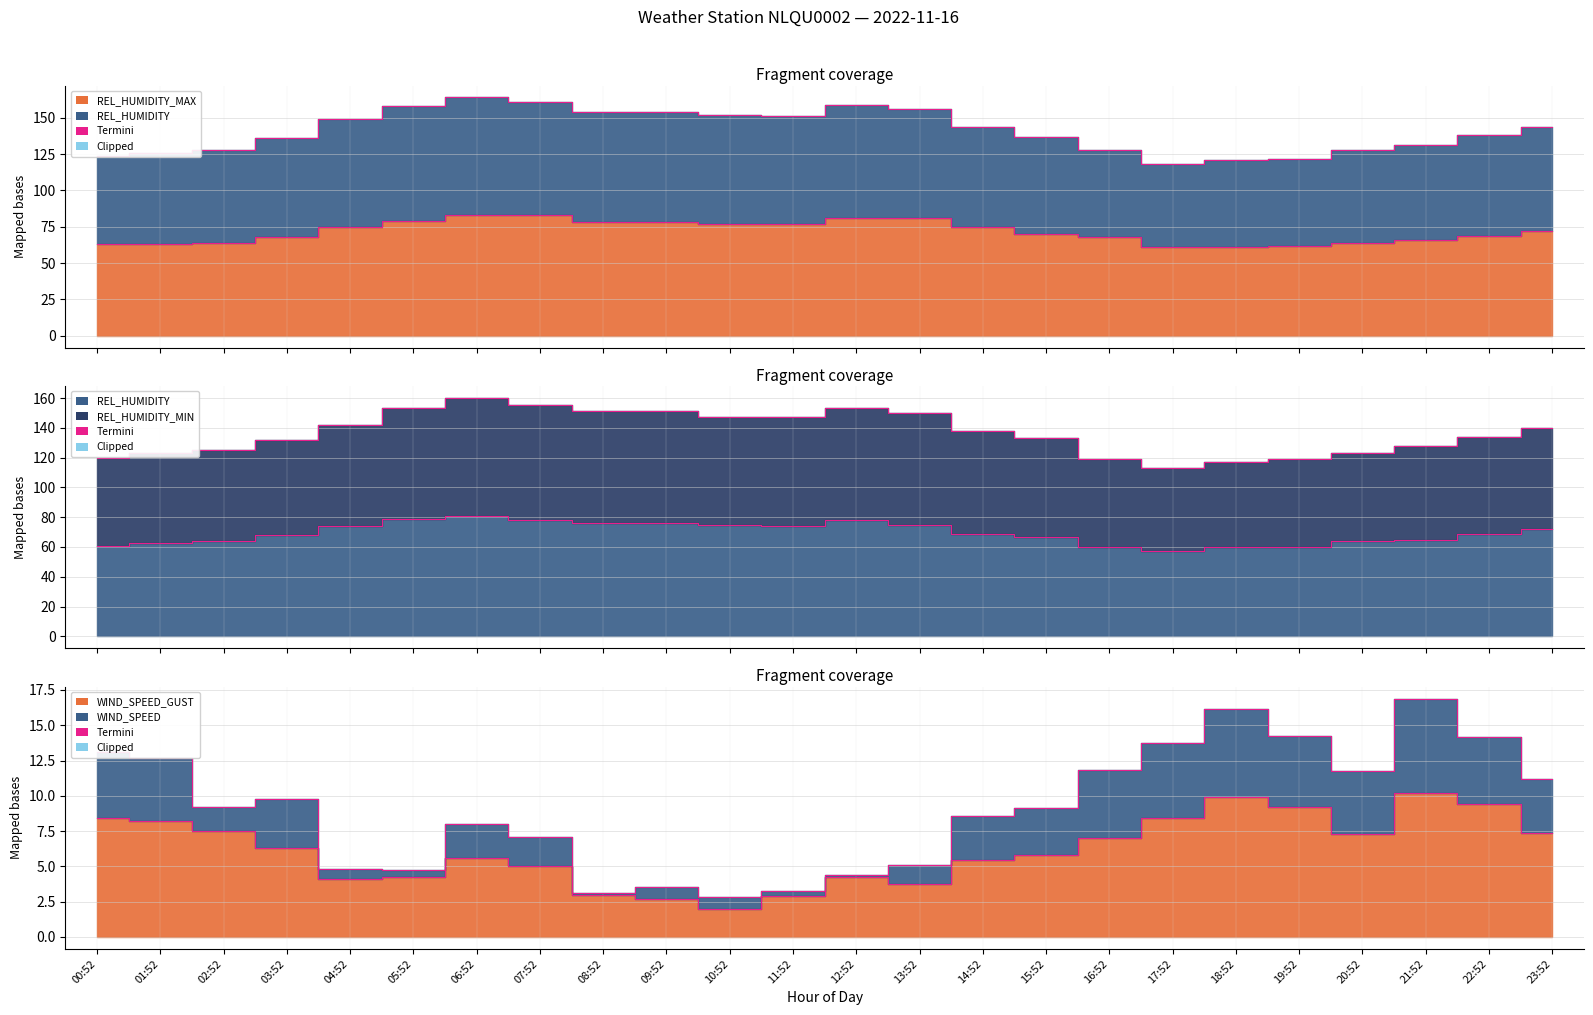

Read the WIND_SPEED_GUST value at 15:52.

5.8